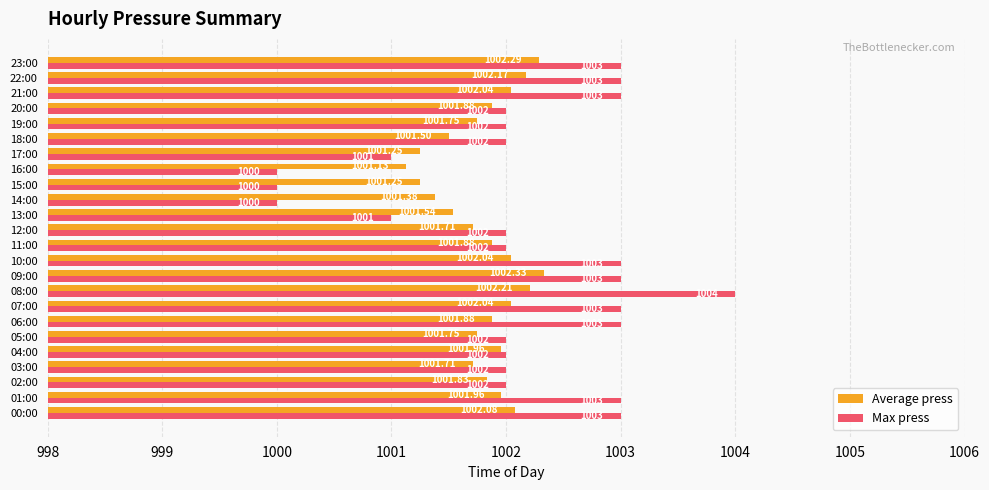

What is the total value across all series at 07:00?

2005.0